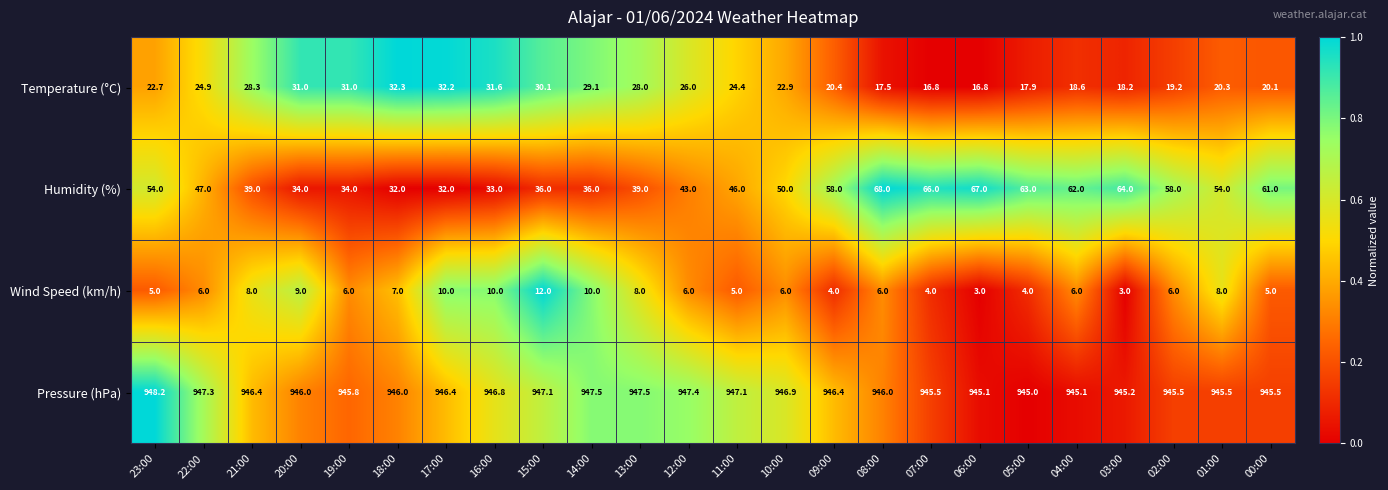

What is the minimum value shown in the chart?

3.0